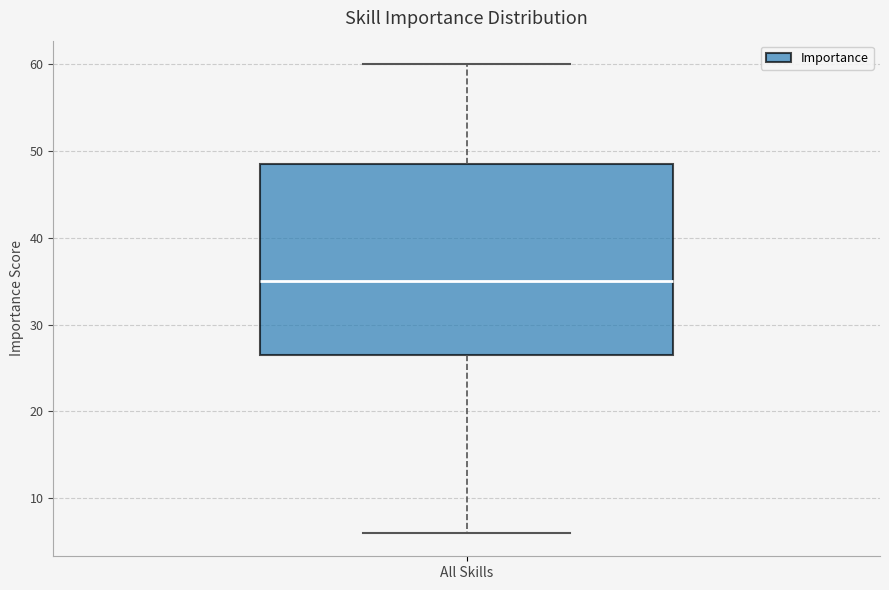

Where does the median line of the box for All Skills sit on the y-axis? The values are not printed on the chart, so give them approximately, as read against the axis.

35